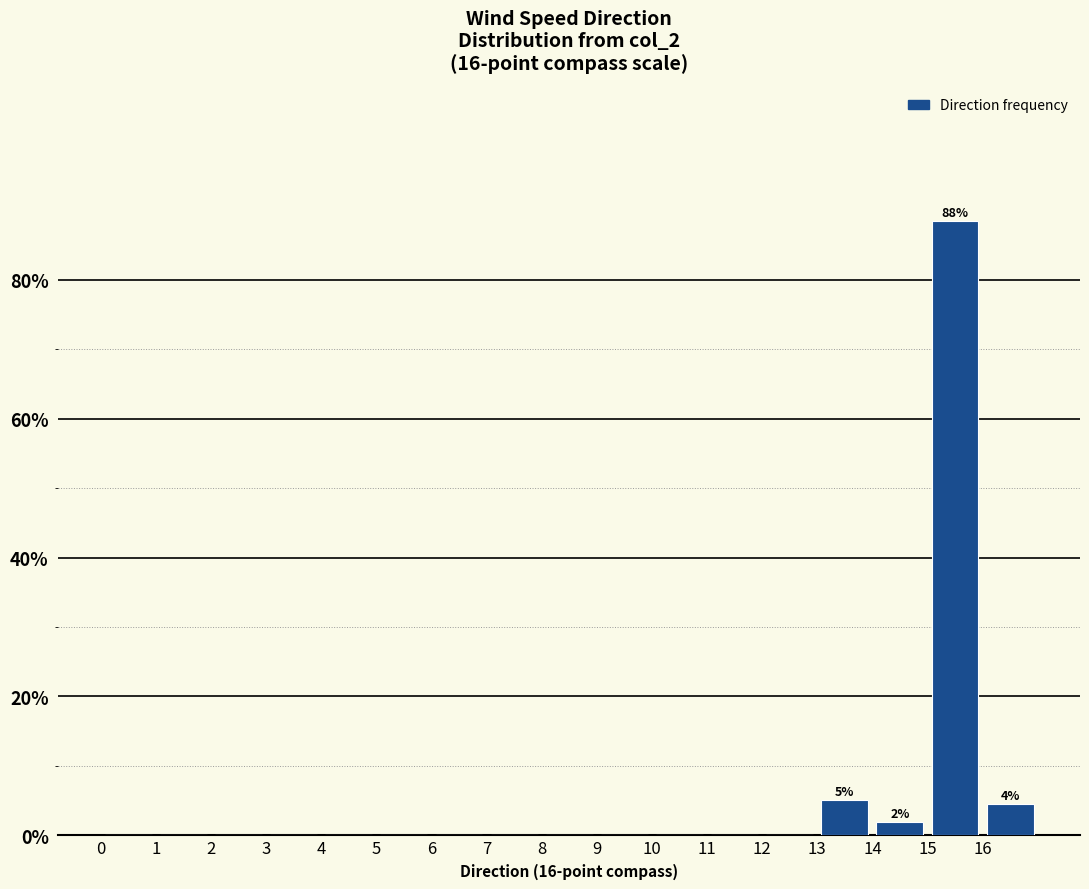

Which range on the x-axis has the tallest bar?

15 to 16